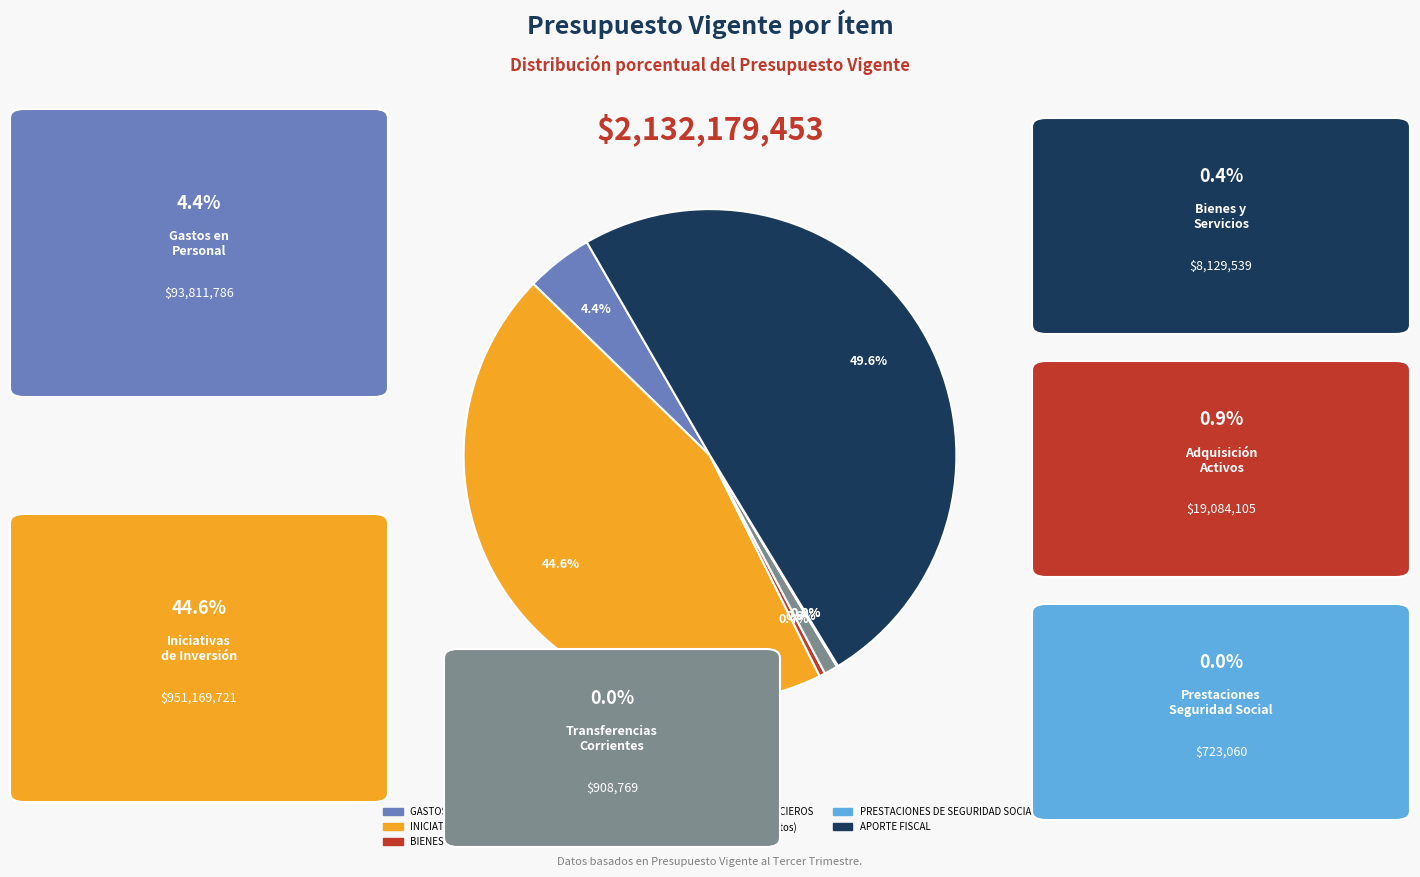

What is the smallest slice in the pie chart?

OTROS GASTOS CORRIENTES